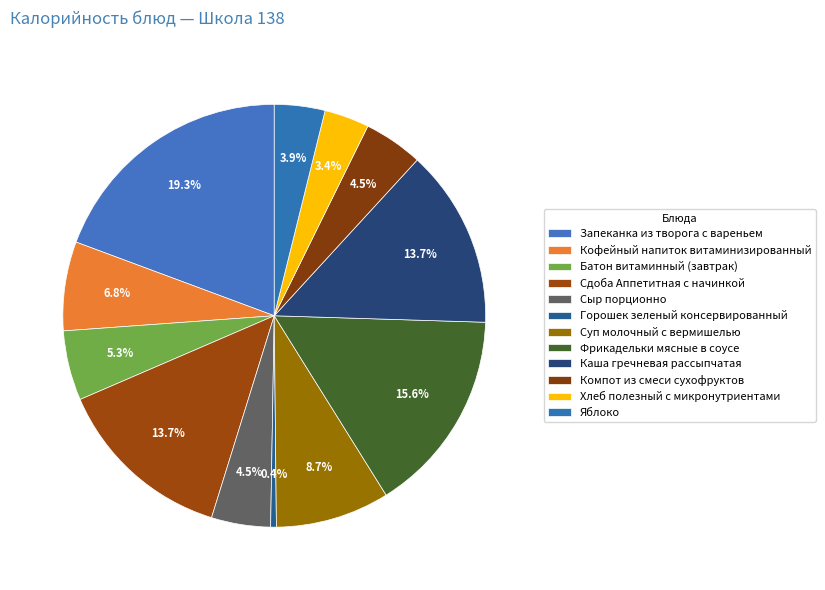

Does Каша гречневая рассыпчатая represent more than half of the total?

No